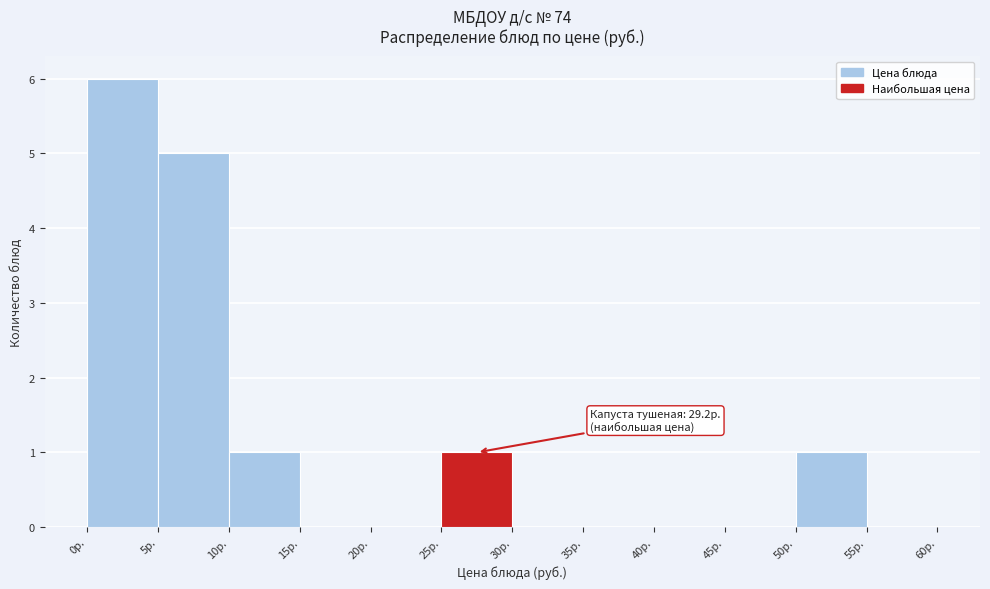

Over which range of the x-axis is the bar tallest?

0 to 5